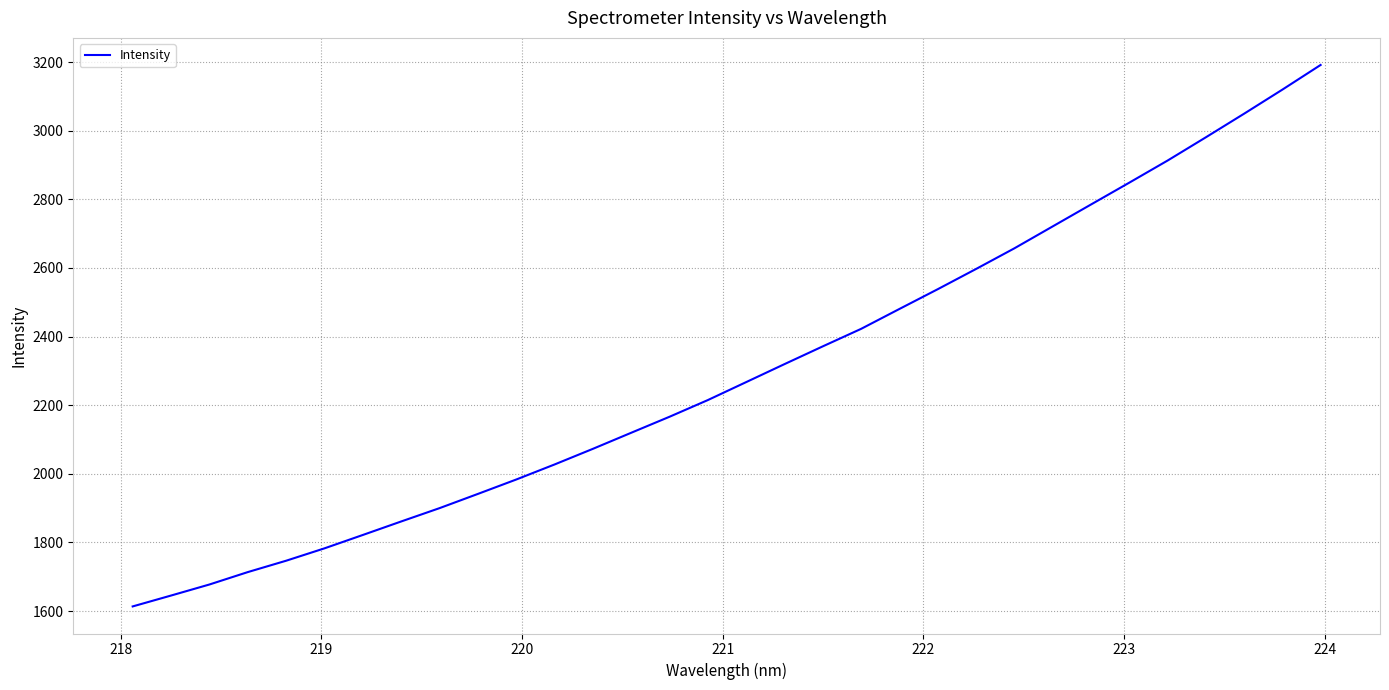

What is the difference between the maximum and minimum values?

1577.8